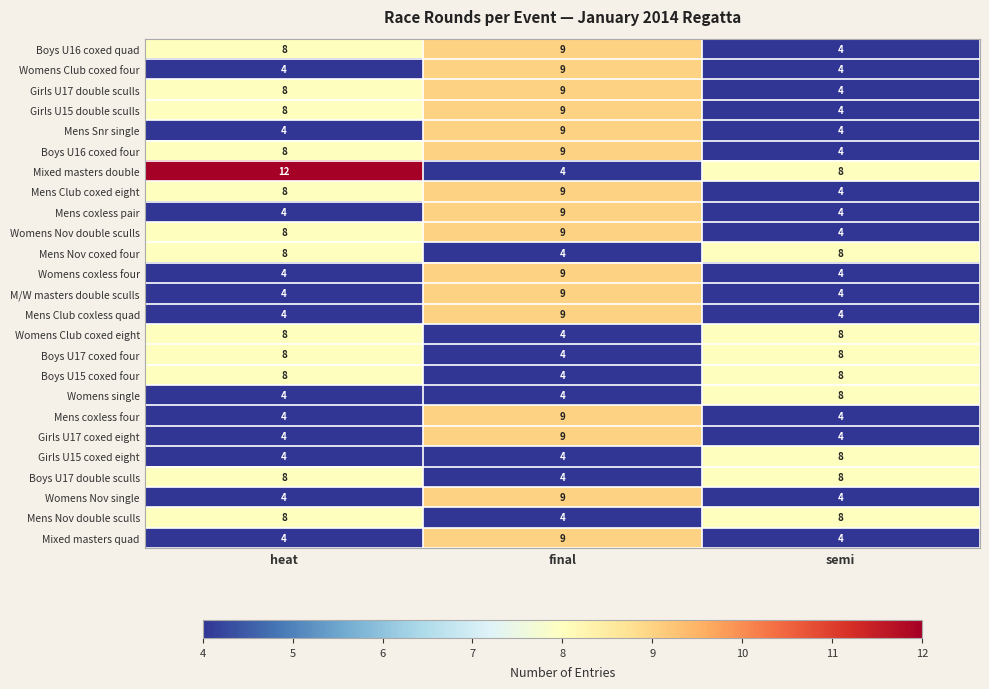

What is the maximum value shown in the chart?

12